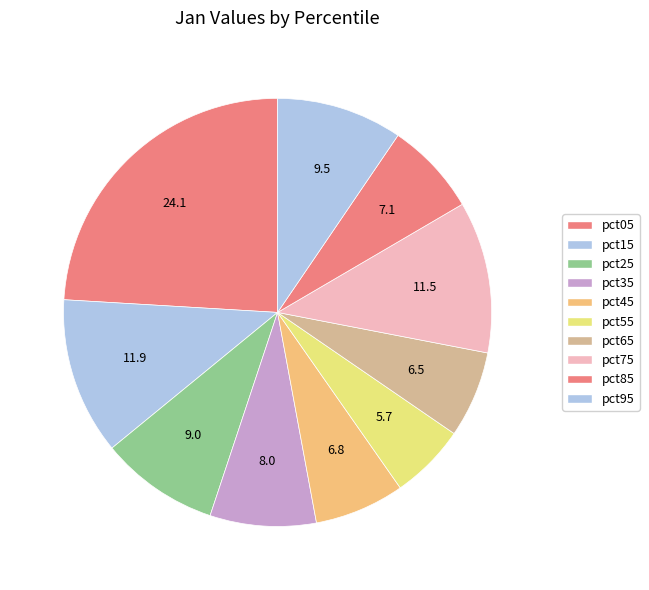

To the nearest percent, what is the difference between the pct85 and pct75 slice percentages?

4%